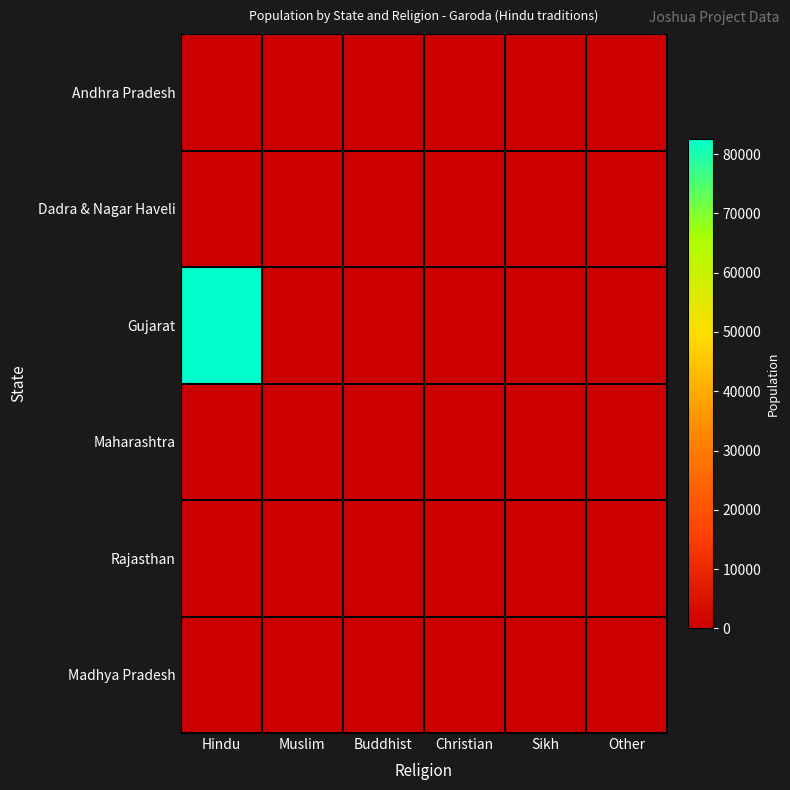

What is the difference between the highest and lowest values at Hindu?

82590